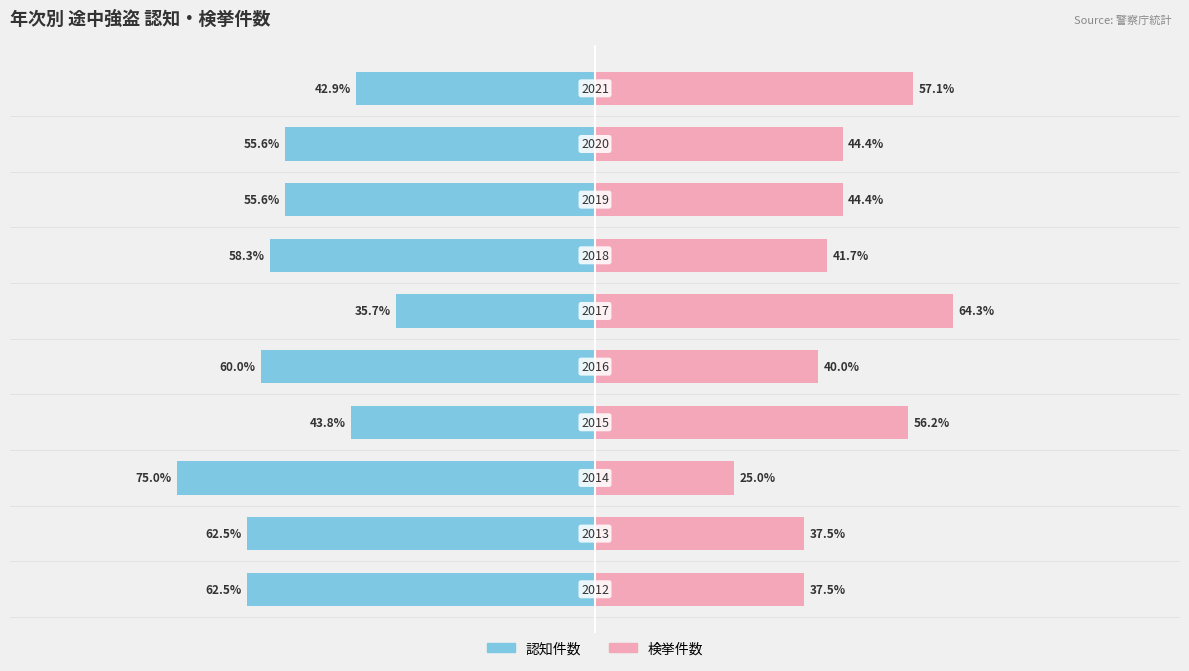

Count the number of data series in this chart.

2